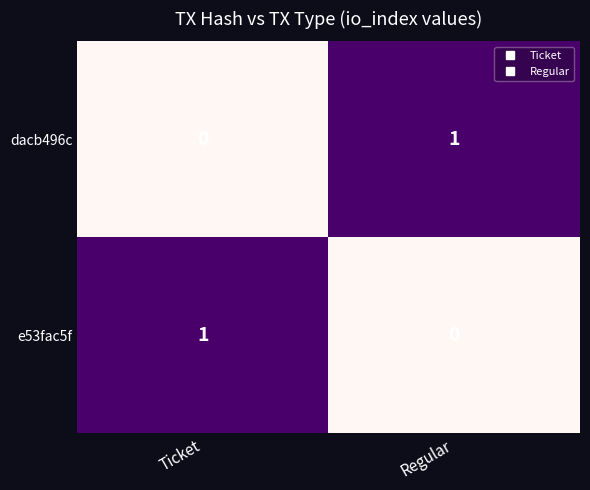

Is the value of dacb496c at Ticket greater than the value of e53fac5f at Ticket?

No